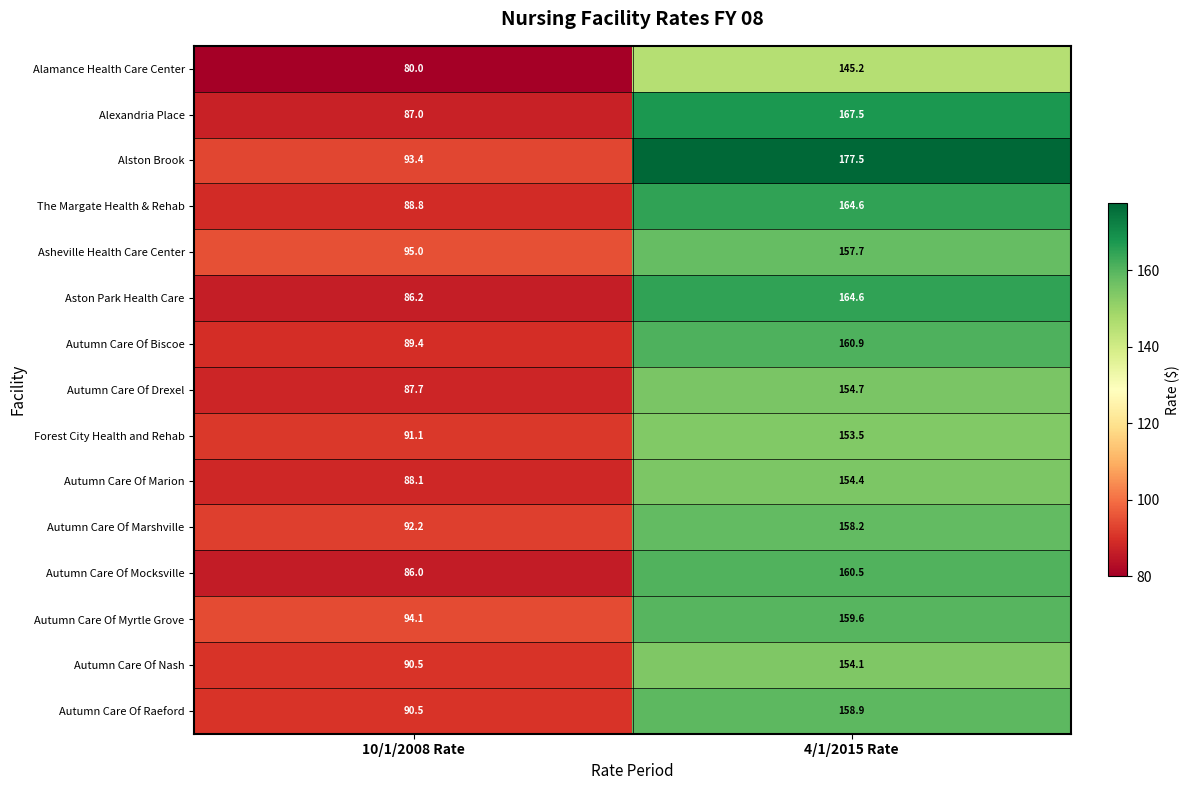

At which category does the chart reach its peak across all series?

4/1/2015 Rate